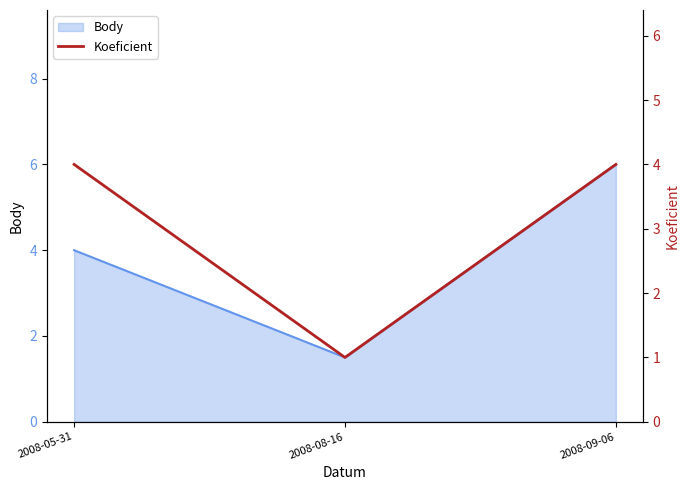

True or false: Body has a value of 1.5 at 2008-08-16.

True